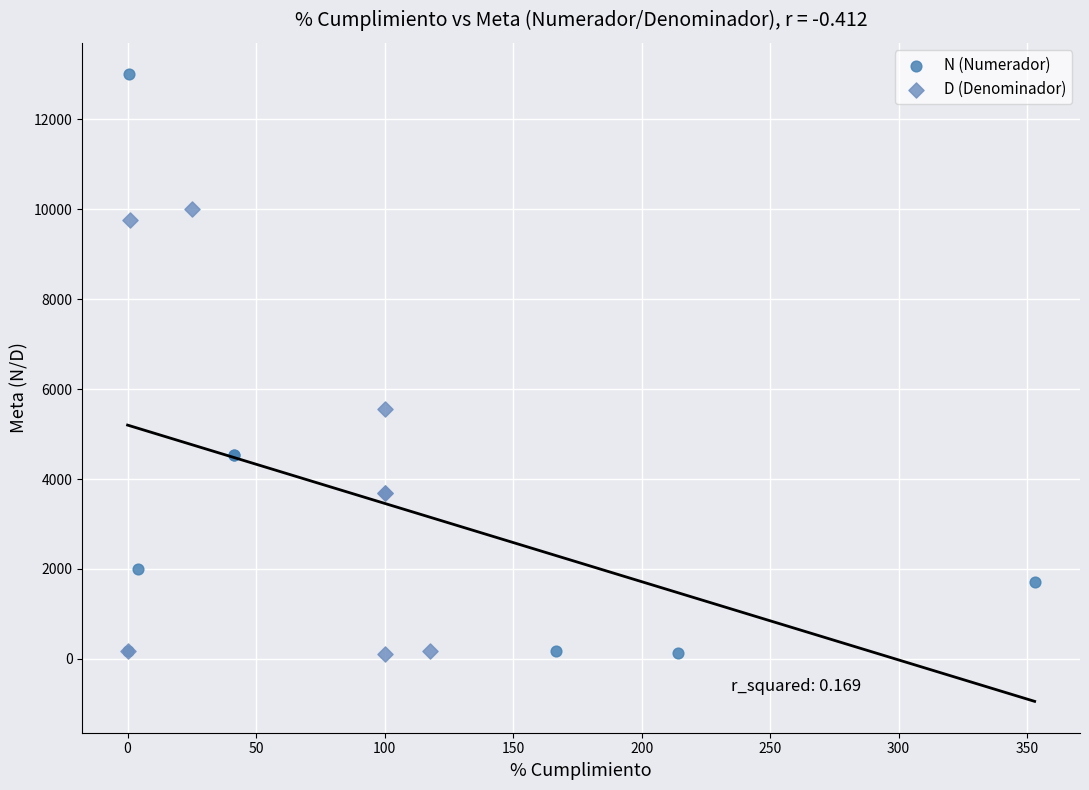

Which series has the largest Y range (max minus min)?

N (Numerador)